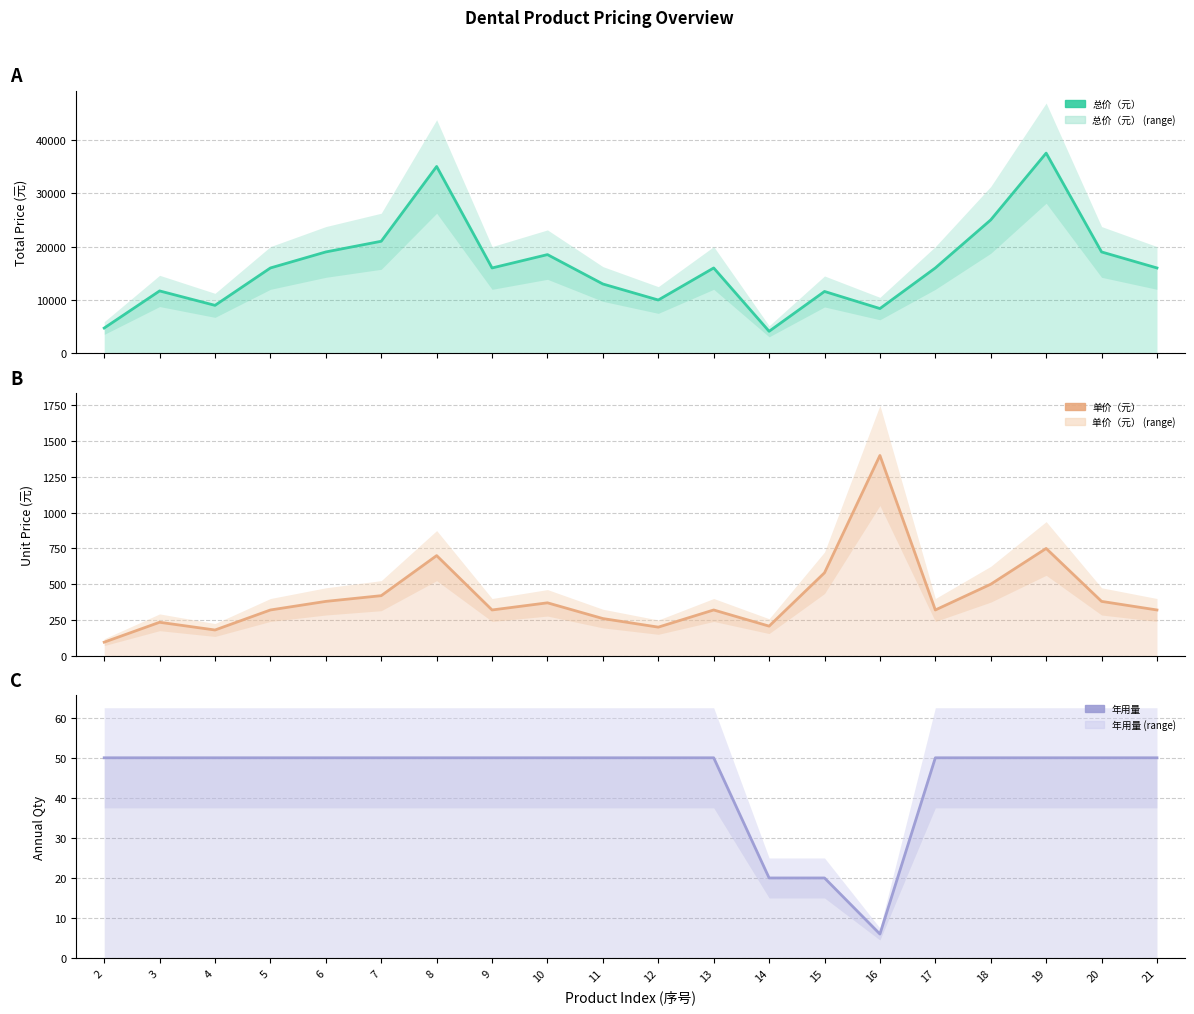

Is the value of 总价（元） at 18 greater than the value of 单价（元） at 3?

Yes